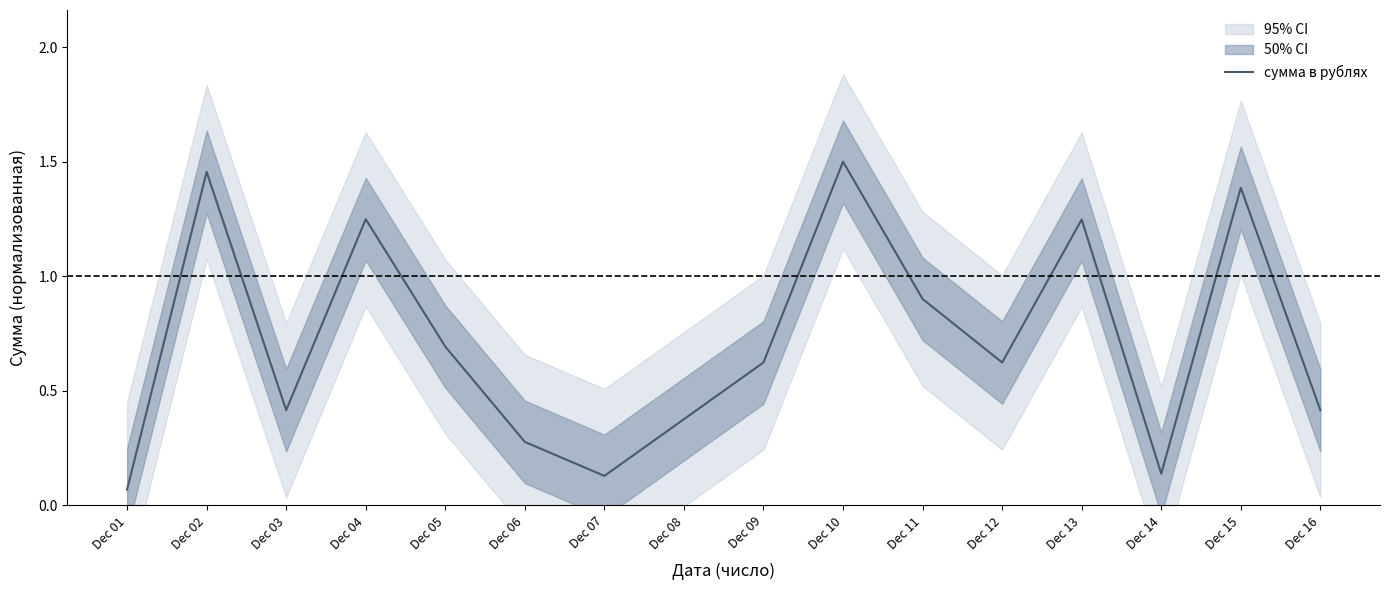

Count the number of data series in this chart.

1